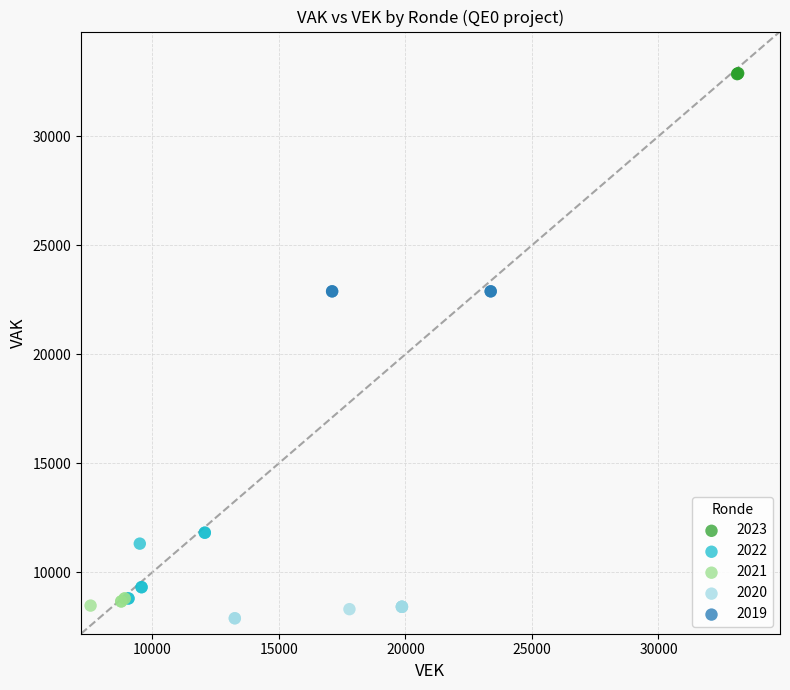

What are all the series names shown in the legend?

2023, 2022, 2021, 2020, 2019